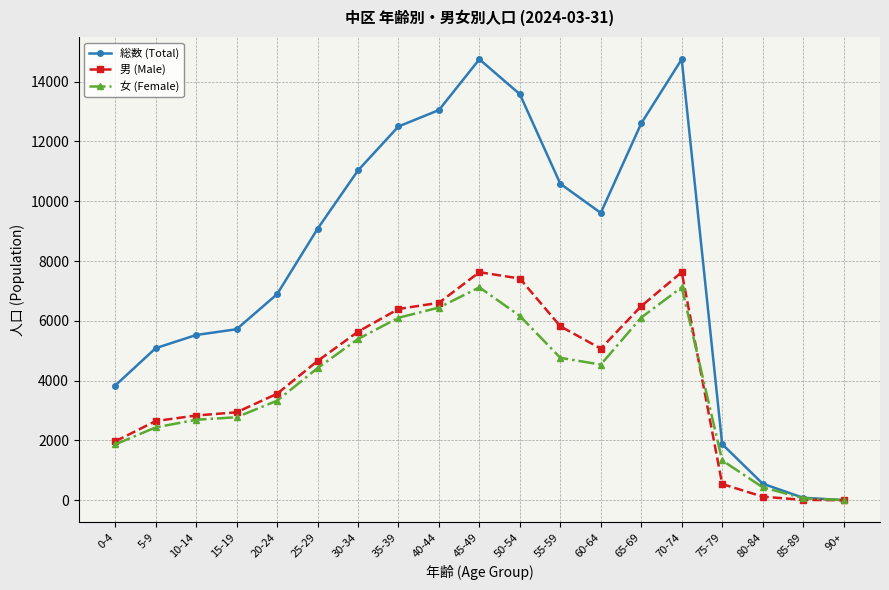

List the series in order of their peak value, lowest first.

女 (Female), 男 (Male), 総数 (Total)